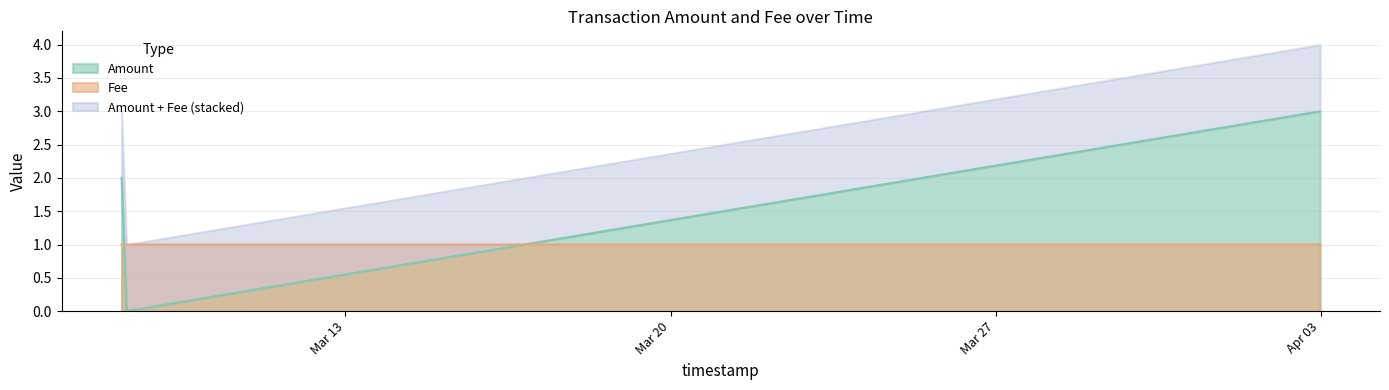

Which series changed the most between 2017-03-08 04:19:01 and 2017-03-08 06:54:53?

Amount